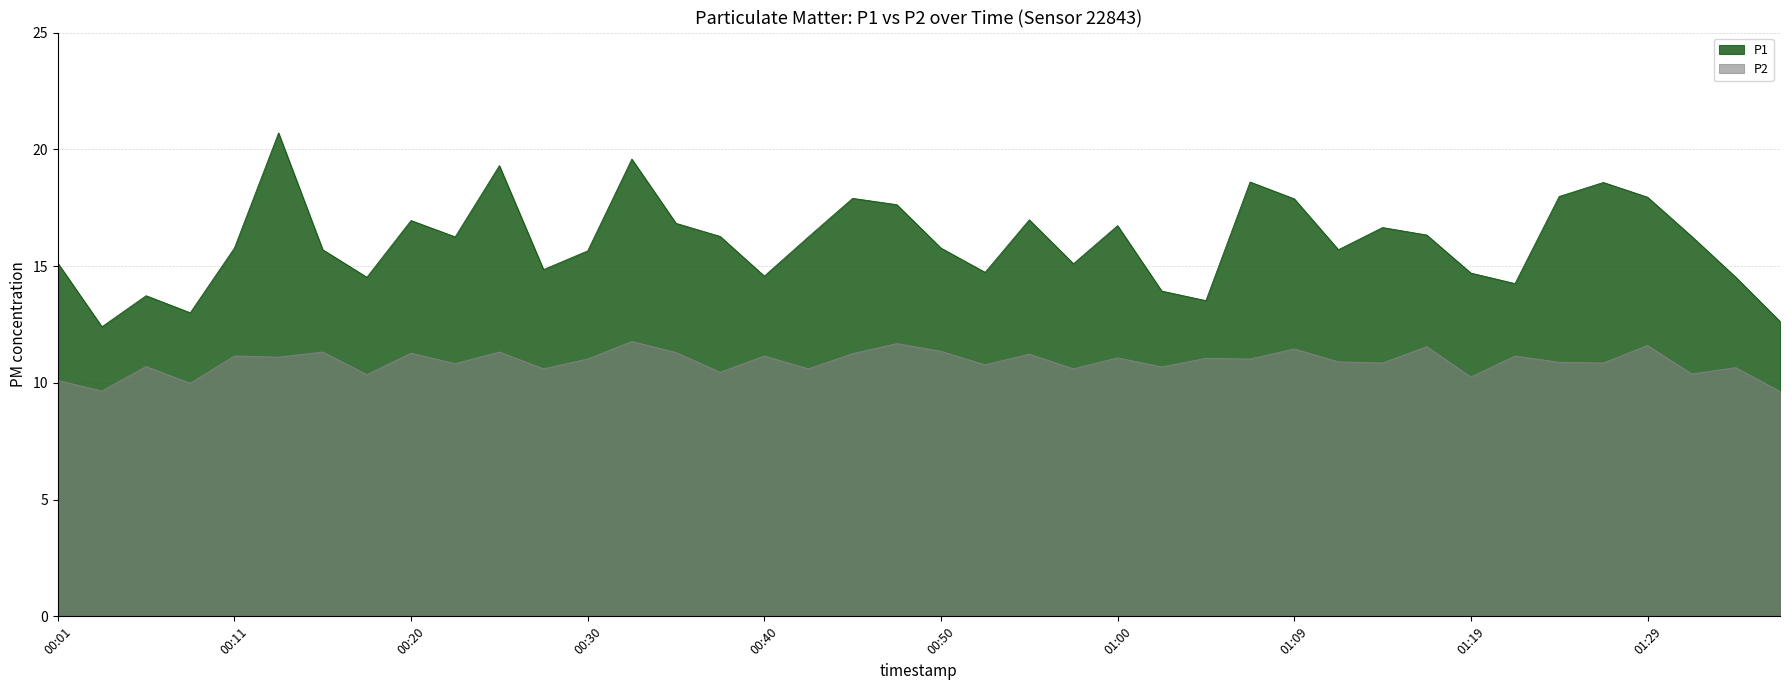

Does the chart have visible grid lines?

Yes